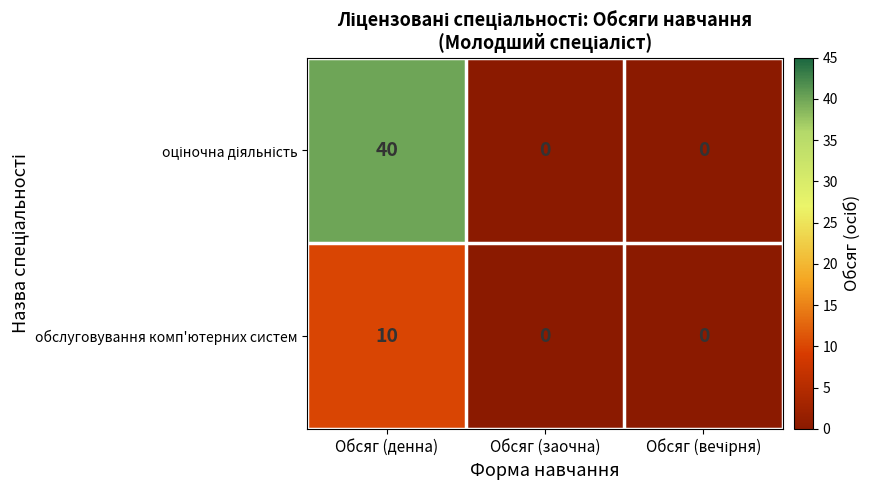

The обслуговування комп'ютерних систем series shows -4 at Обсяг (заочна). True or false?

False